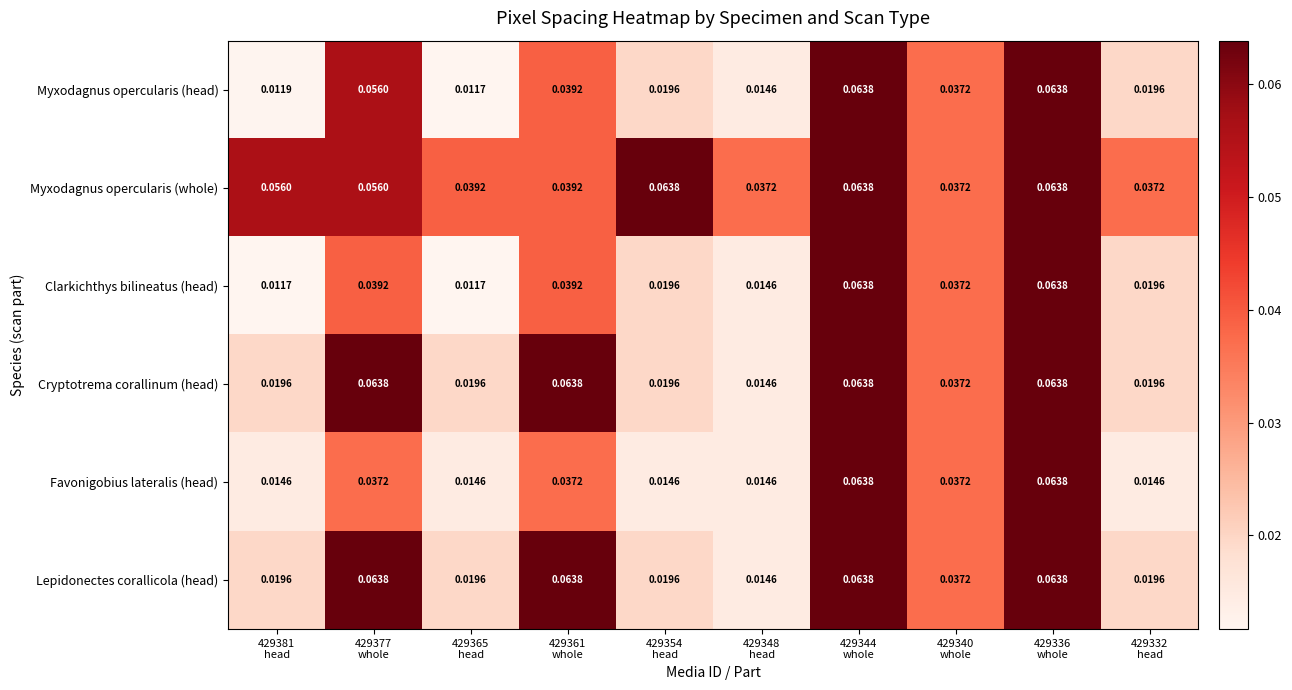

Which series has the largest total across all categories?

Myxodagnus opercularis (whole)